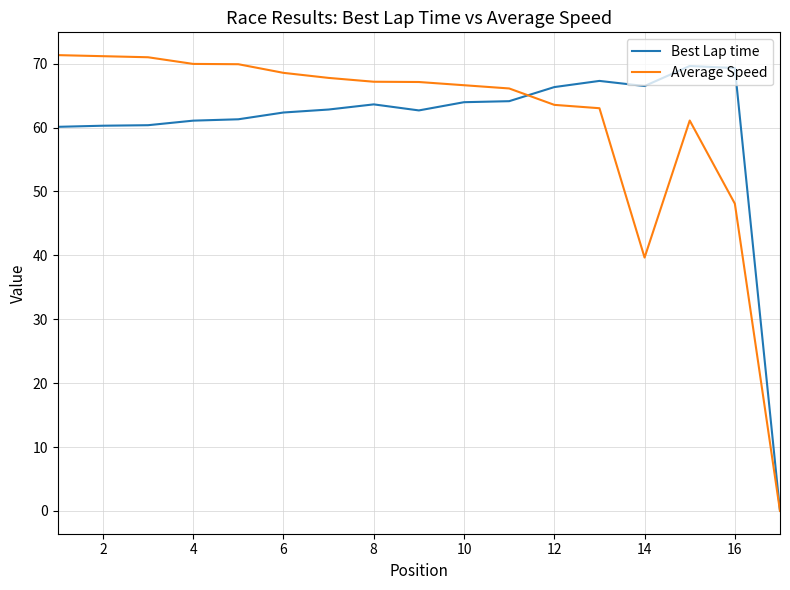

What is the difference between the second highest and second lowest values in the Best Lap time series?

9.2